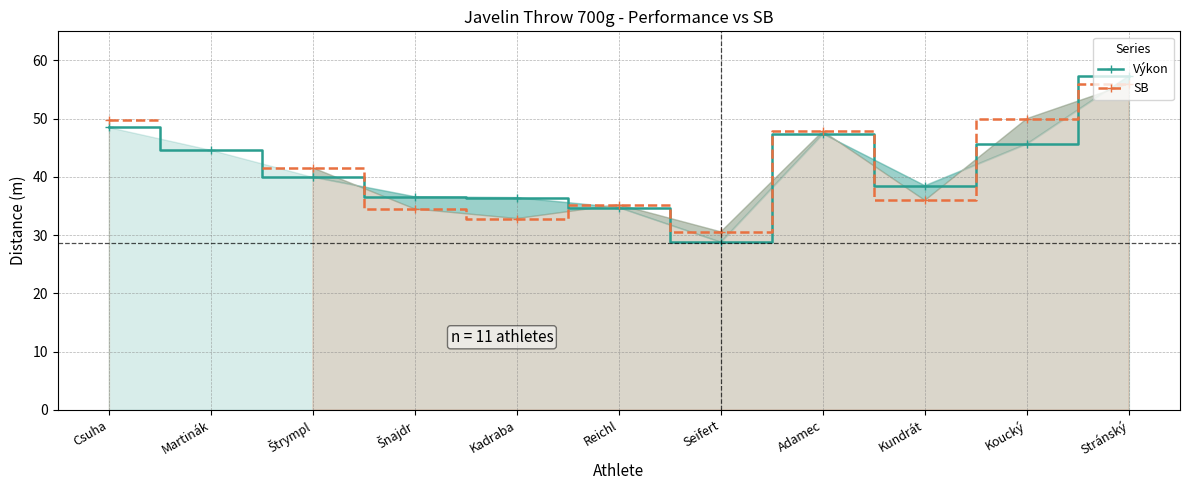

How many times do Výkon and SB cross each other?

5